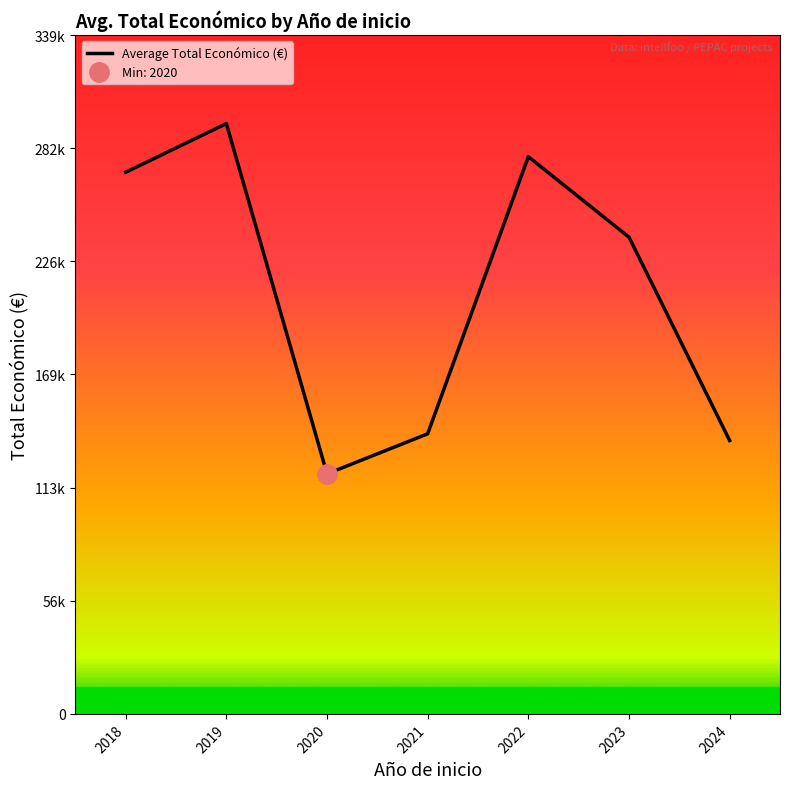

True or false: the data shows 193499.5 at 2021.

False